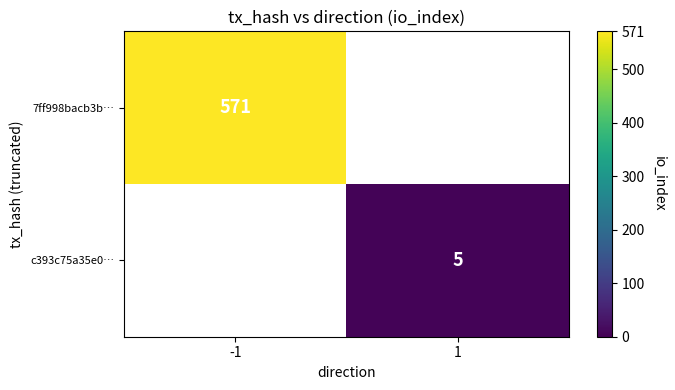

The c393c75a35e0… series shows 8 at 1. True or false?

False